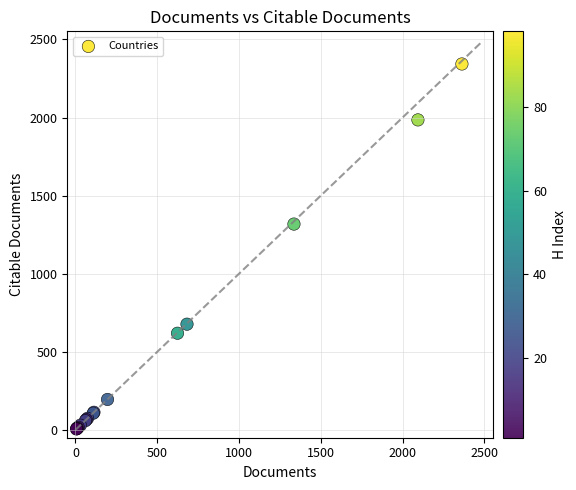

What Y value in the scatter plot is closest to 1174?

1318